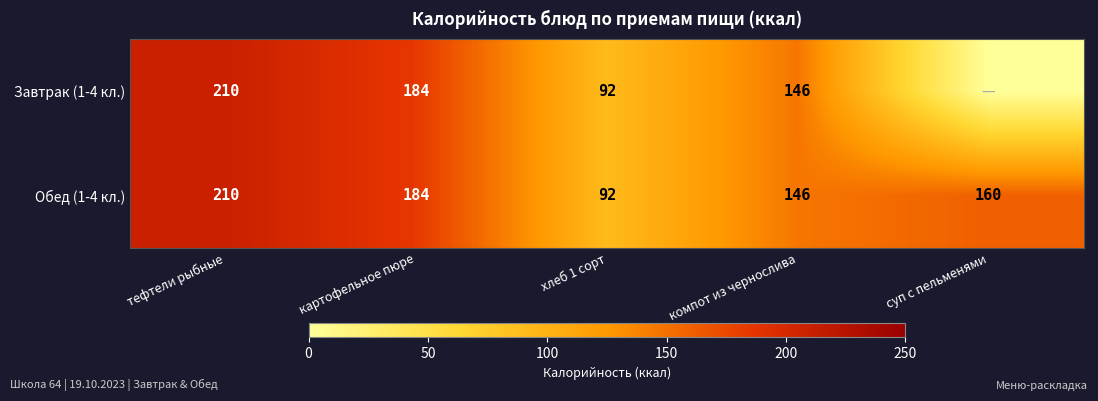

Is the value of Завтрак (1-4 кл.) at картофельное пюре greater than the value of Обед (1-4 кл.) at хлеб 1 сорт?

Yes